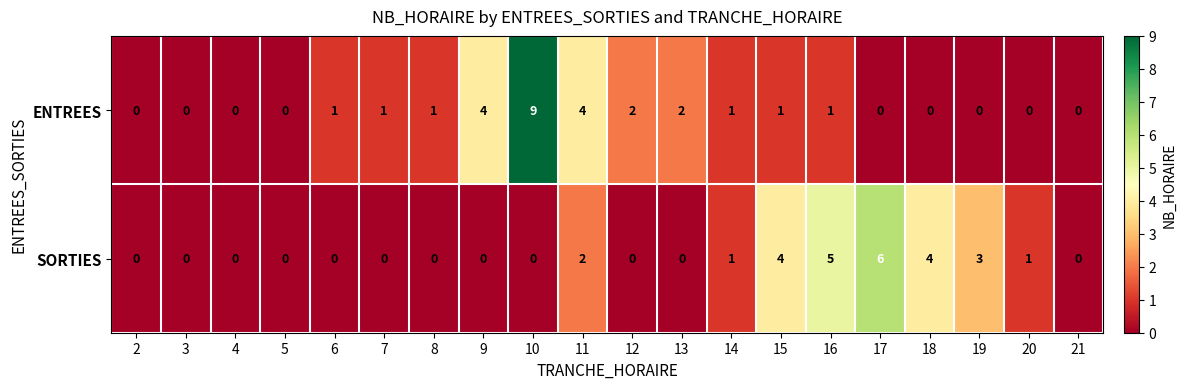

How many distinct data groups are displayed?

2